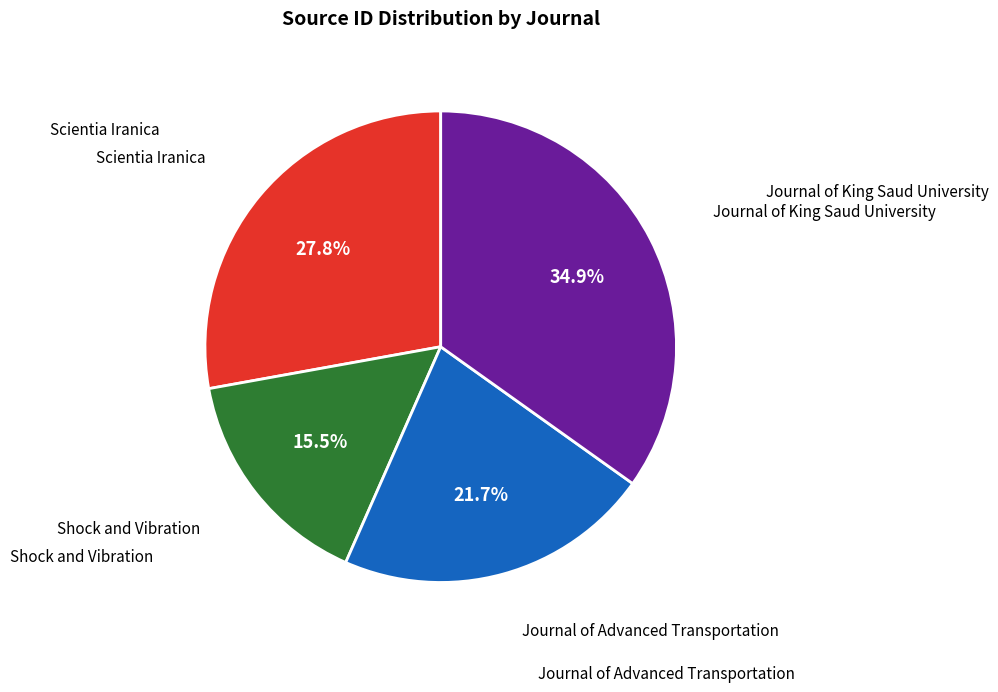

To the nearest percent, what is the difference between the largest and smallest slice percentages?

19%